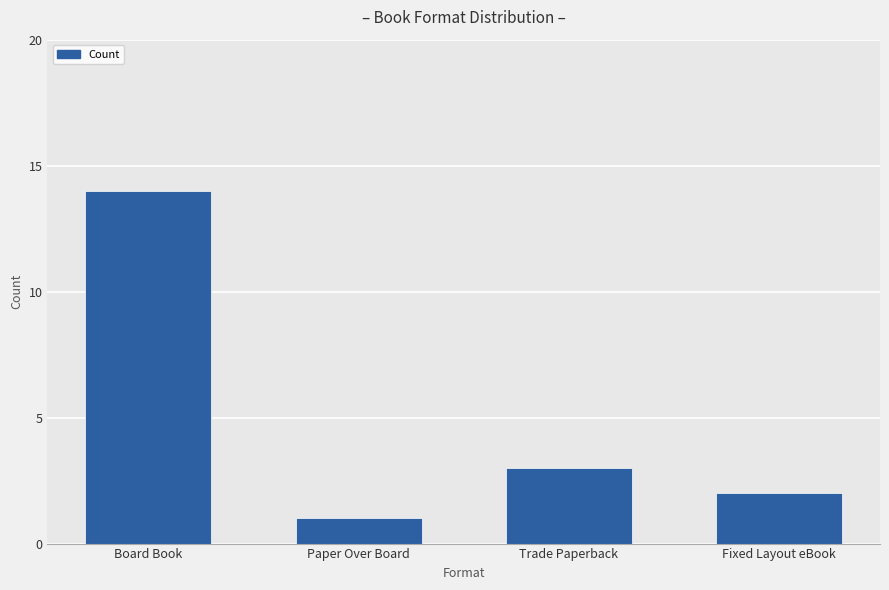

Does the chart contain any negative values?

No